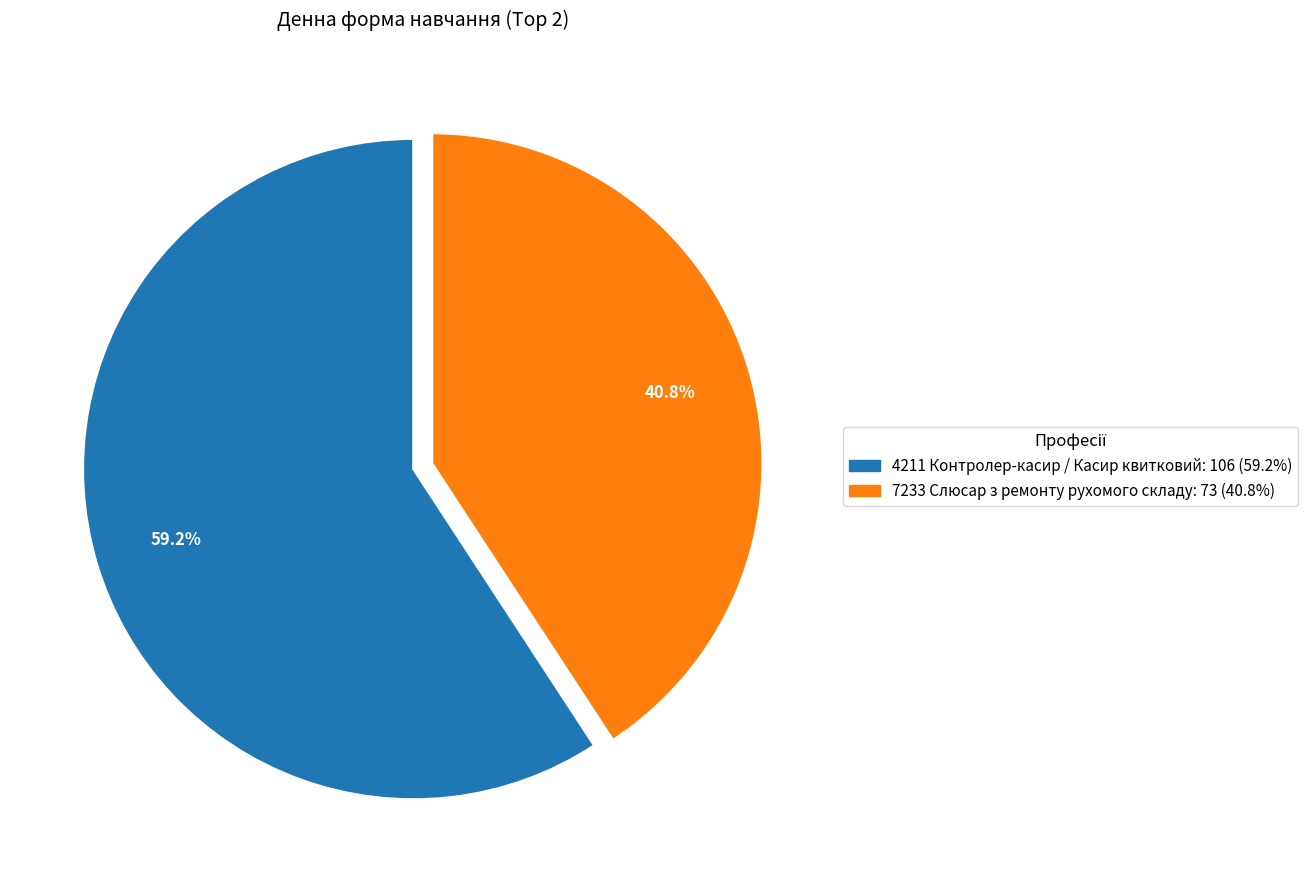

Which slice is the largest?

4211 Контролер-касир / Касир квитковий